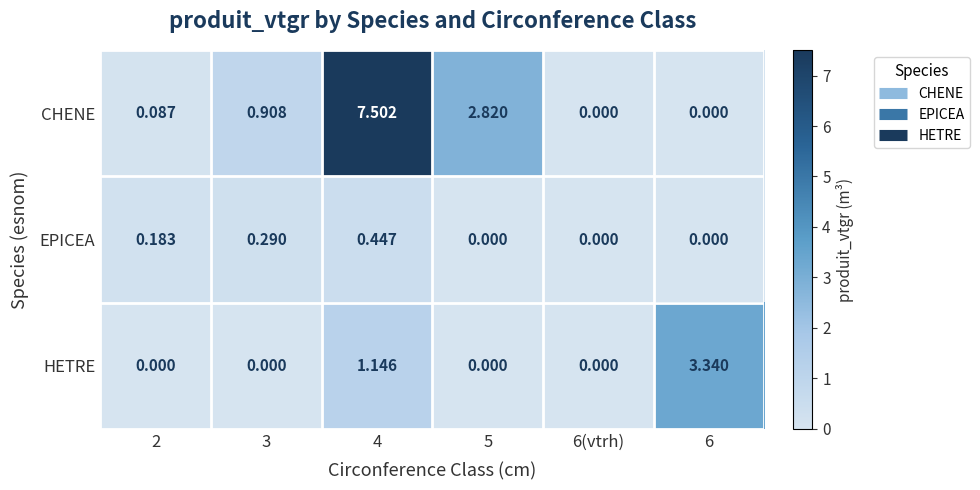

Which series changed the most between 4 and 5?

CHENE